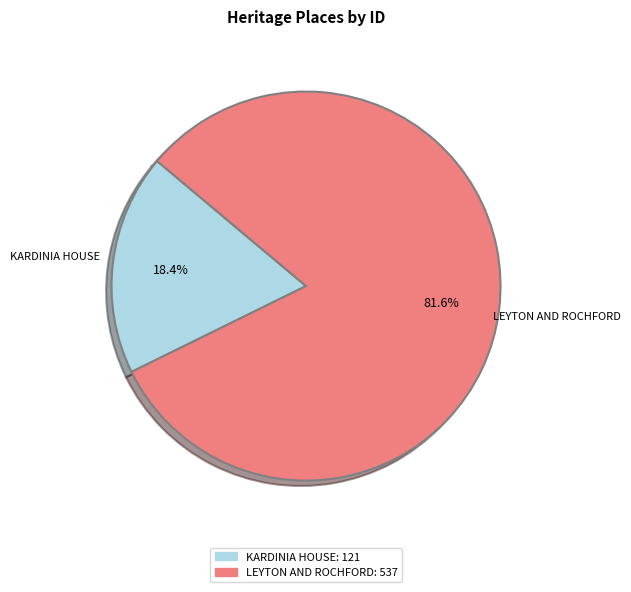

To the nearest percent, what is the difference between the largest and smallest slice percentages?

63%